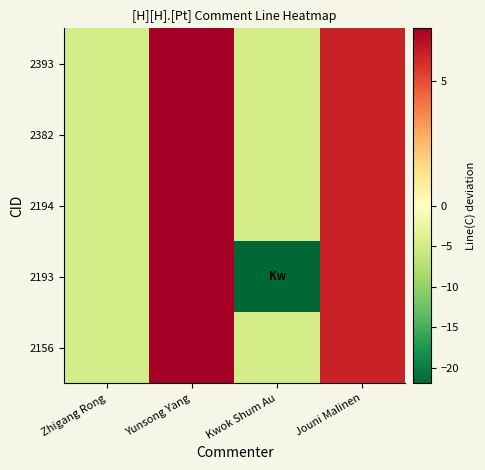

Reading right to left, what are all the values shown in this chart?

2393: Jouni Malinen=6.1	Kwok Shum Au=-4.9	Yunsong Yang=7.1	Zhigang Rong=-4.9
2382: Jouni Malinen=6.1	Kwok Shum Au=-4.9	Yunsong Yang=7.1	Zhigang Rong=-4.9
2194: Jouni Malinen=6.1	Kwok Shum Au=-4.9	Yunsong Yang=7.1	Zhigang Rong=-4.9
2193: Jouni Malinen=6.1	Kwok Shum Au=-21.9	Yunsong Yang=7.1	Zhigang Rong=-4.9
2156: Jouni Malinen=6.1	Kwok Shum Au=-4.9	Yunsong Yang=7.1	Zhigang Rong=-4.9